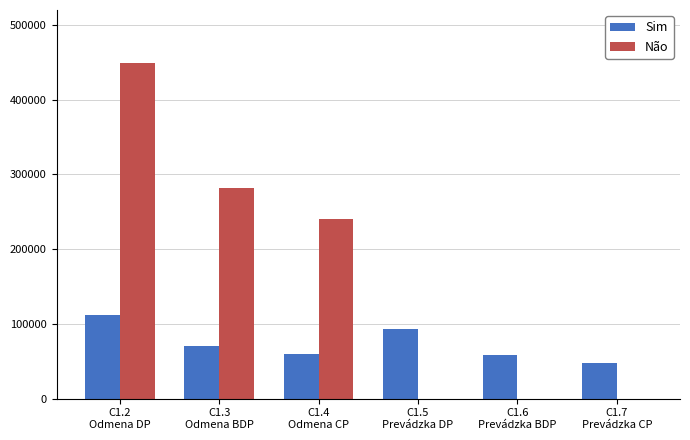

What is the highest value of the Sim series?

112140